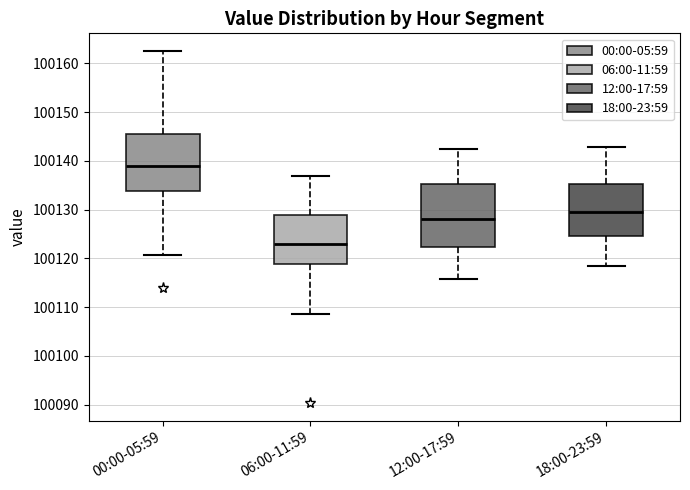

Comparing the boxes themselves (not the whiskers), which one is the tallest?

12:00-17:59